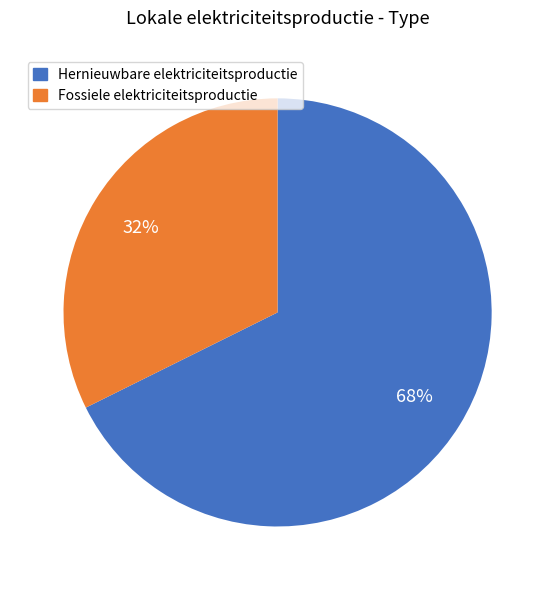

How many slices are in this pie chart?

2